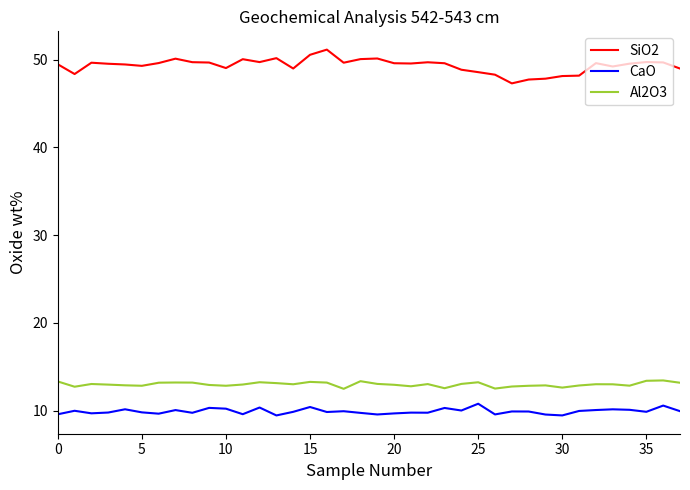

List the series in order of their peak value, highest first.

SiO2, Al2O3, CaO